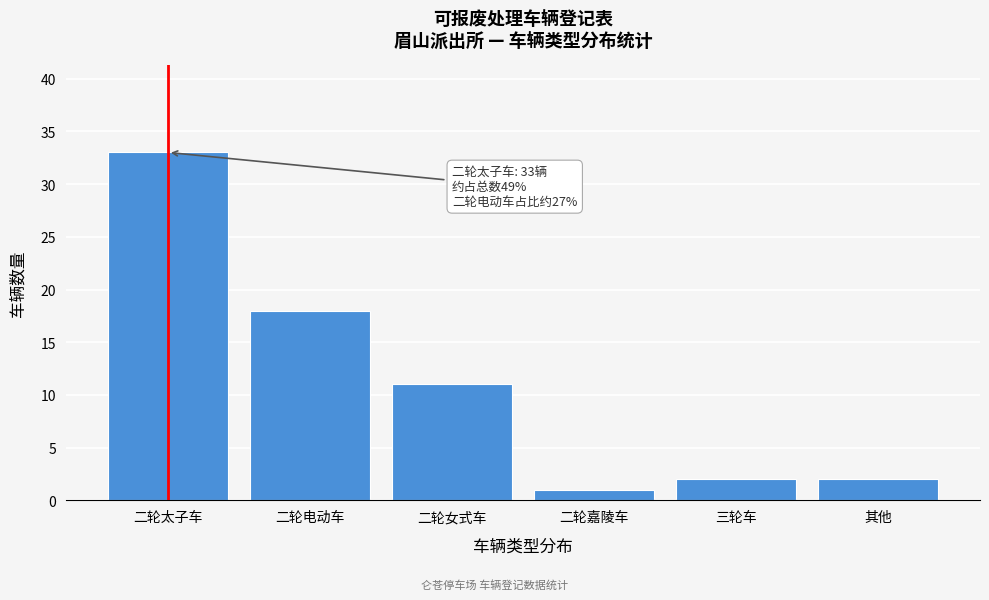

Reading left to right, transcribe all the data shown in this chart.

33	18	11	1	2	2